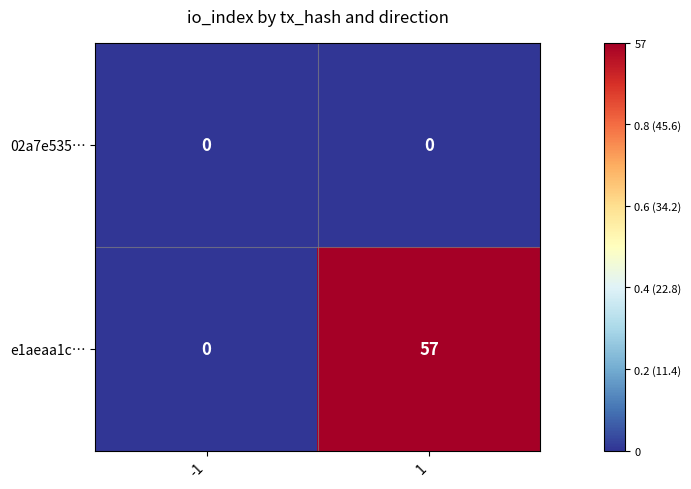

Is it true that 02a7e535… equals 0 at -1?

True